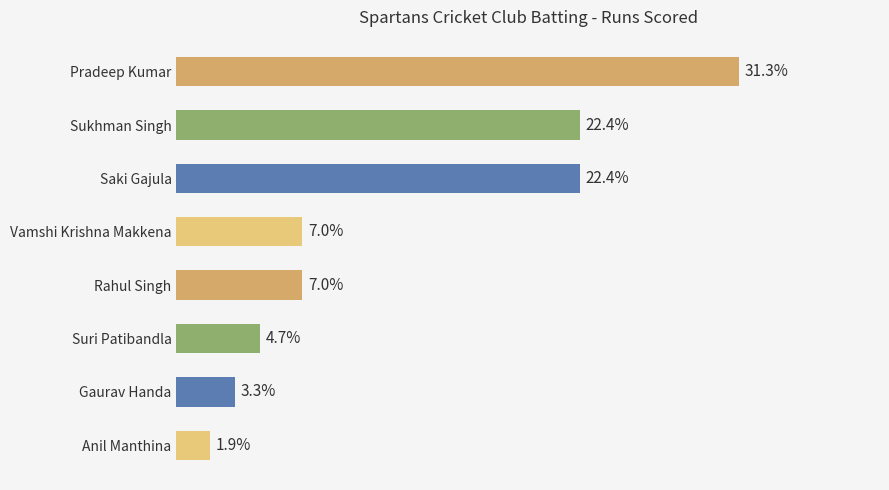

Which label corresponds to the smallest value in the chart?

Anil Manthina